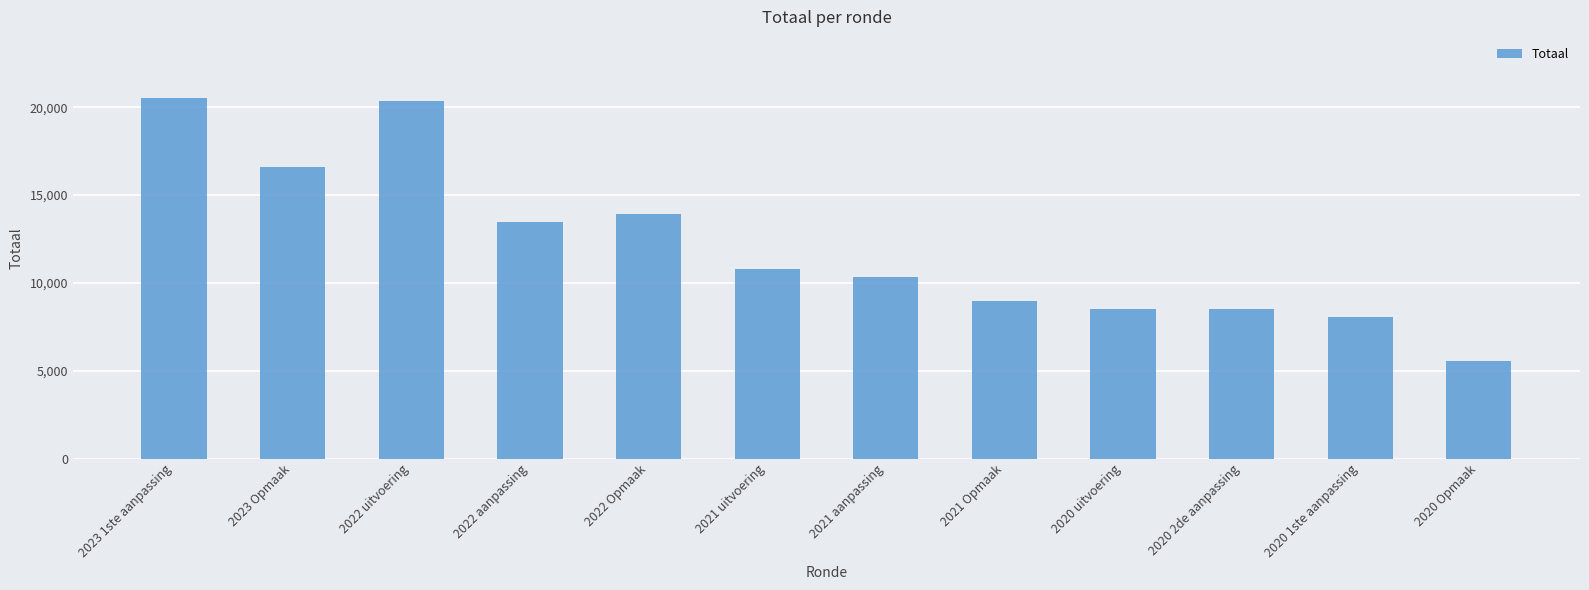

What is the label of the 11th bar from the right?

2023 Opmaak